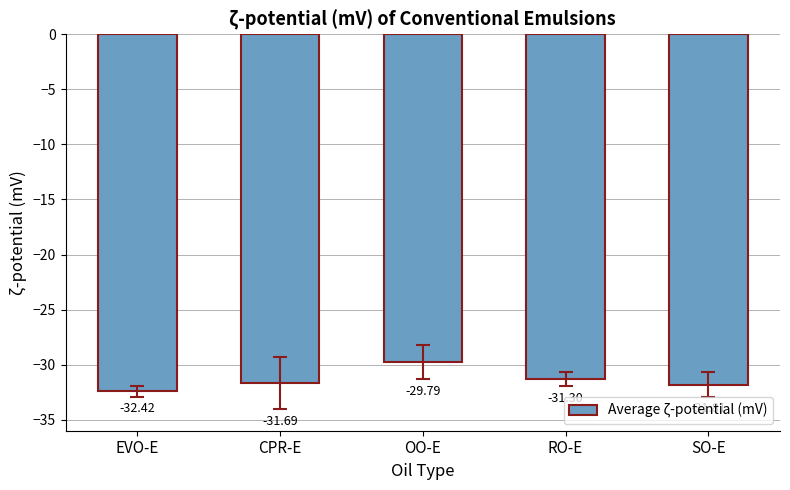

Are the bars horizontal?

No